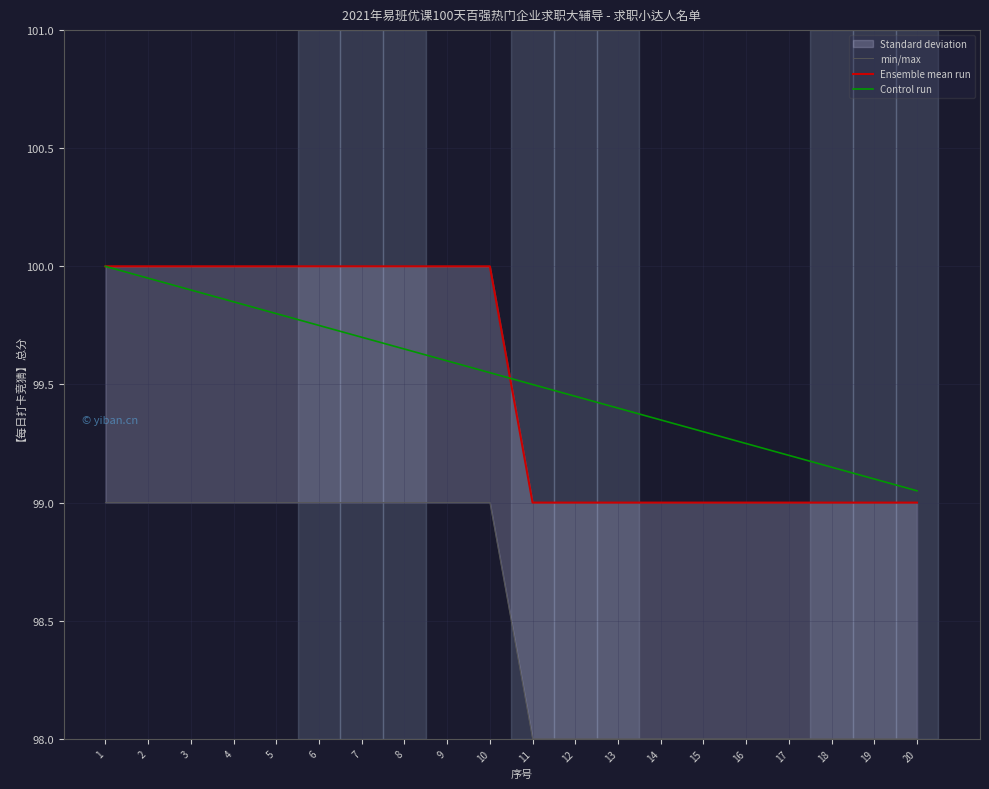

Which series ends up on top after the final intersection of Control run and Ensemble mean run?

Control run